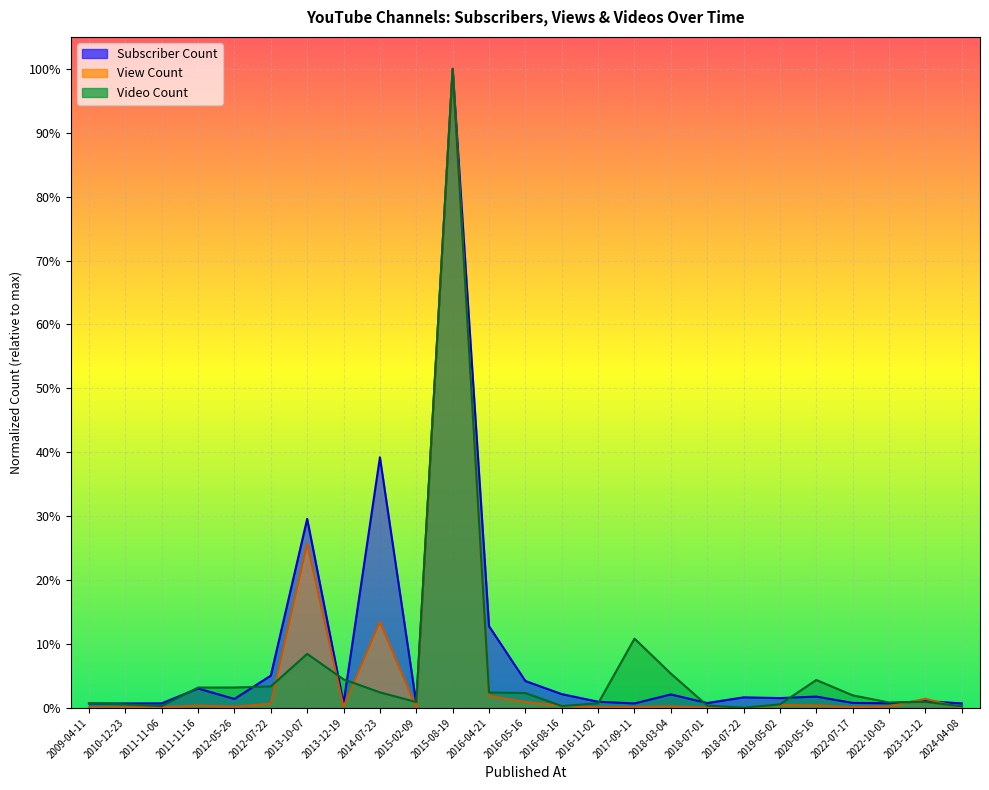

What are all the series names shown in the legend?

Subscriber Count, View Count, Video Count